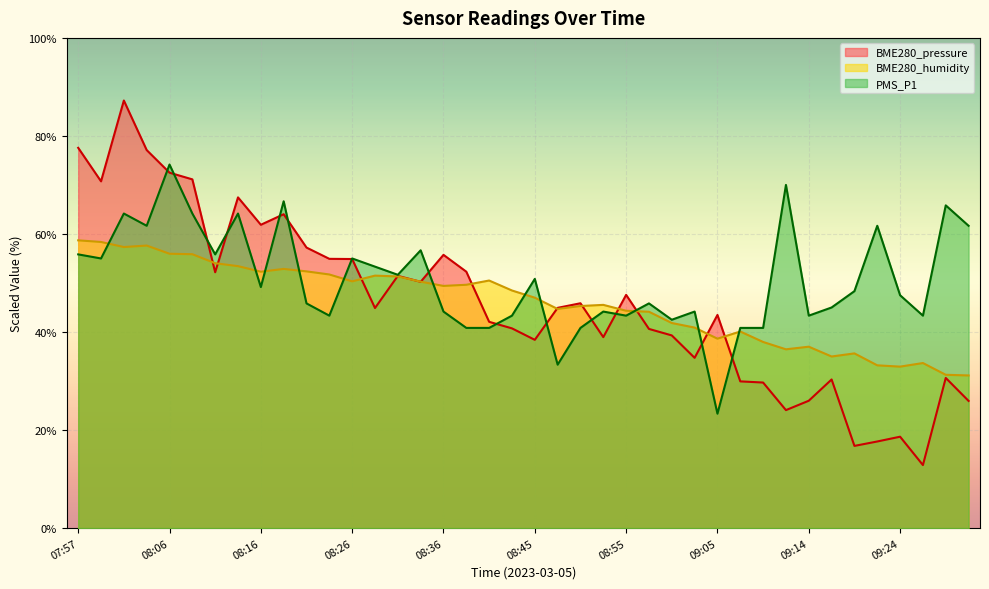

What is the difference between the maximum and second lowest values in the BME280_pressure series?

70.5